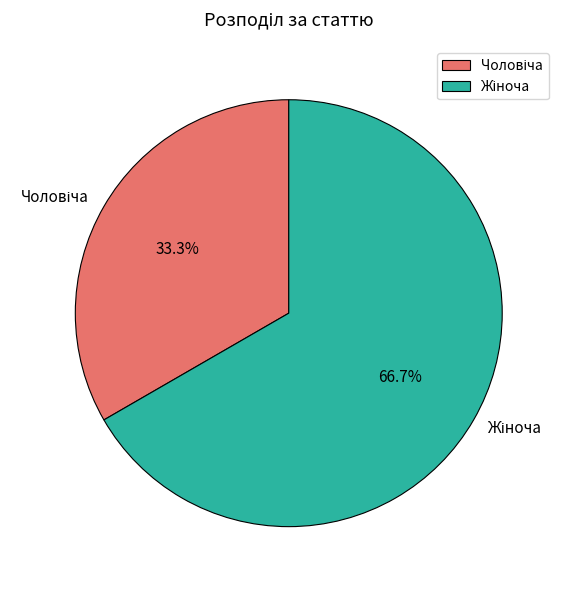

Is there any slice that represents more than half of the pie?

Yes